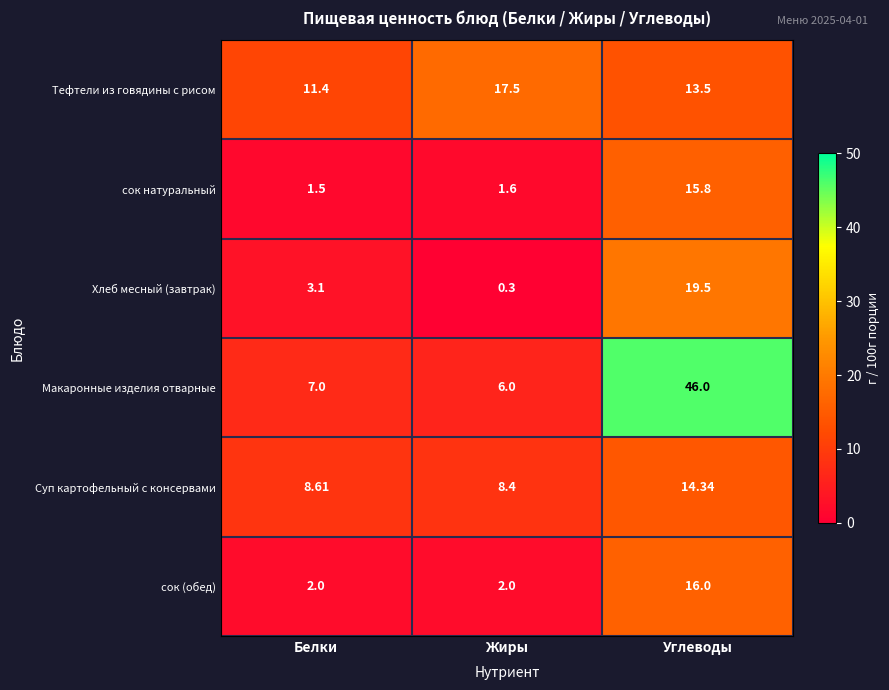

List the labels in order of Тефтели из говядины с рисом value, smallest first.

Белки, Углеводы, Жиры